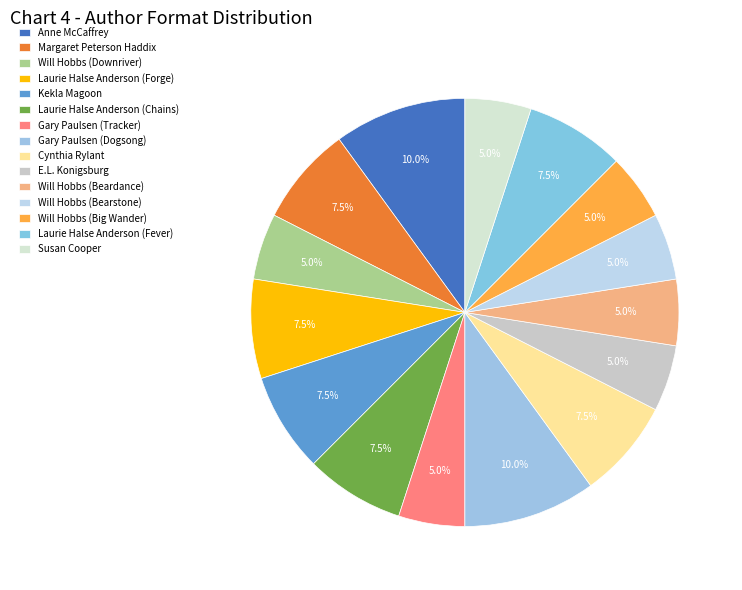

Approximately how many times larger is the value at Gary Paulsen (Dogsong) compared to Margaret Peterson Haddix?

1.3